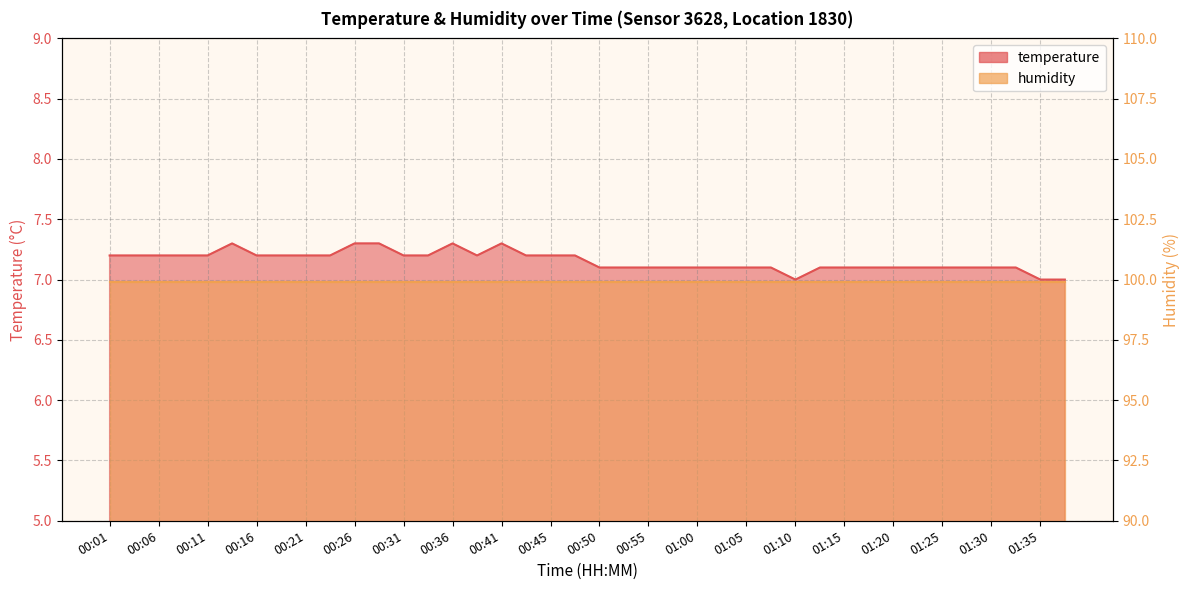

How many interior local valleys (lower than both neighbors) does the data have?

2